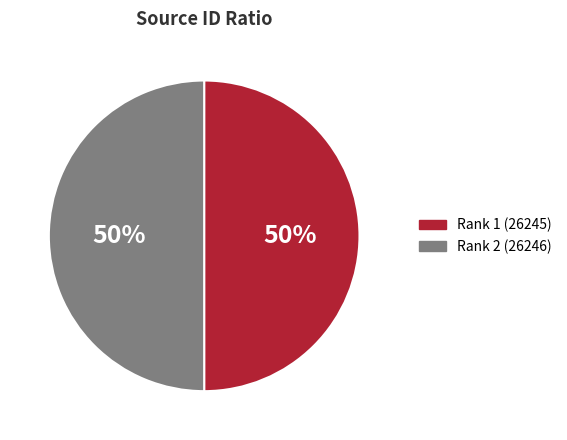

Combined, do Rank 2 (26246) and Rank 1 (26245) account for over 50%?

Yes